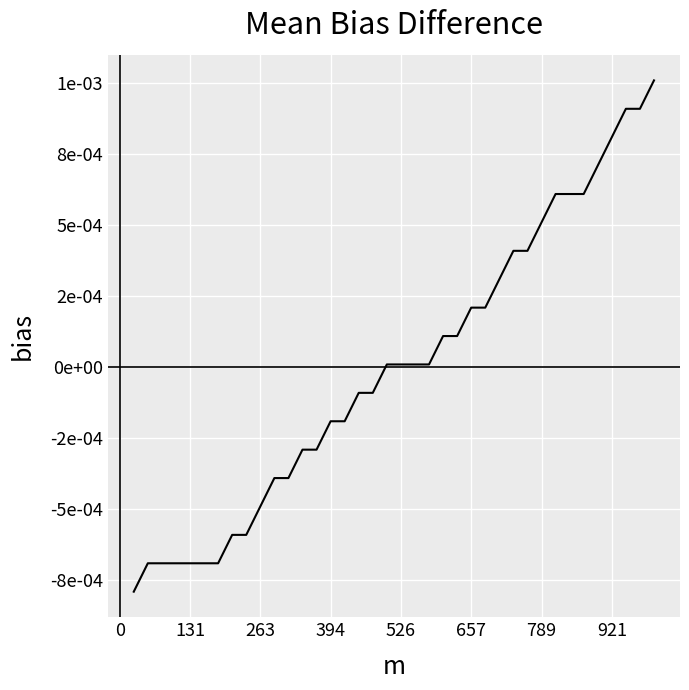

Does the chart have visible grid lines?

Yes